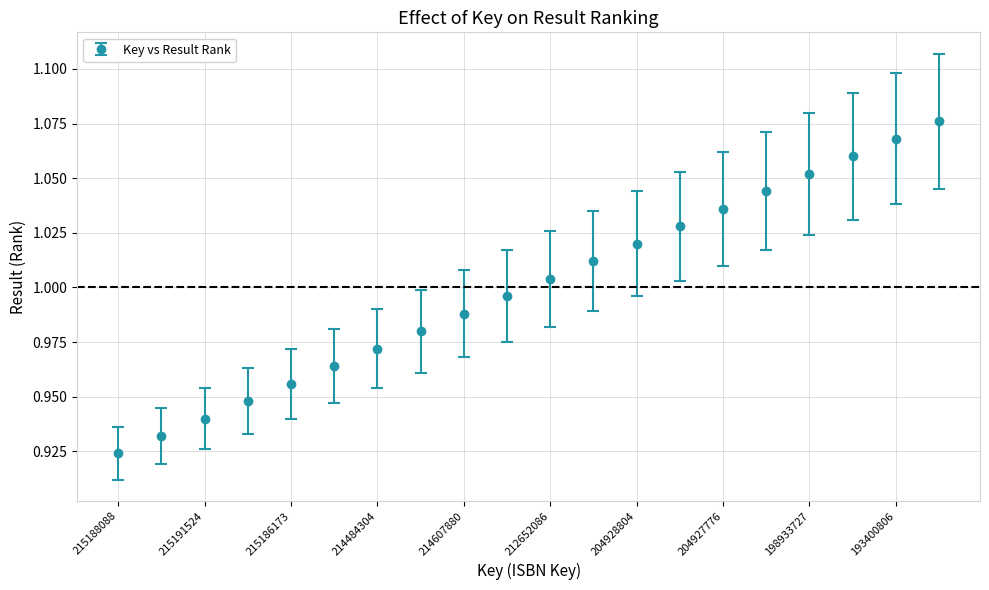

What is the sum of all values?

20.0